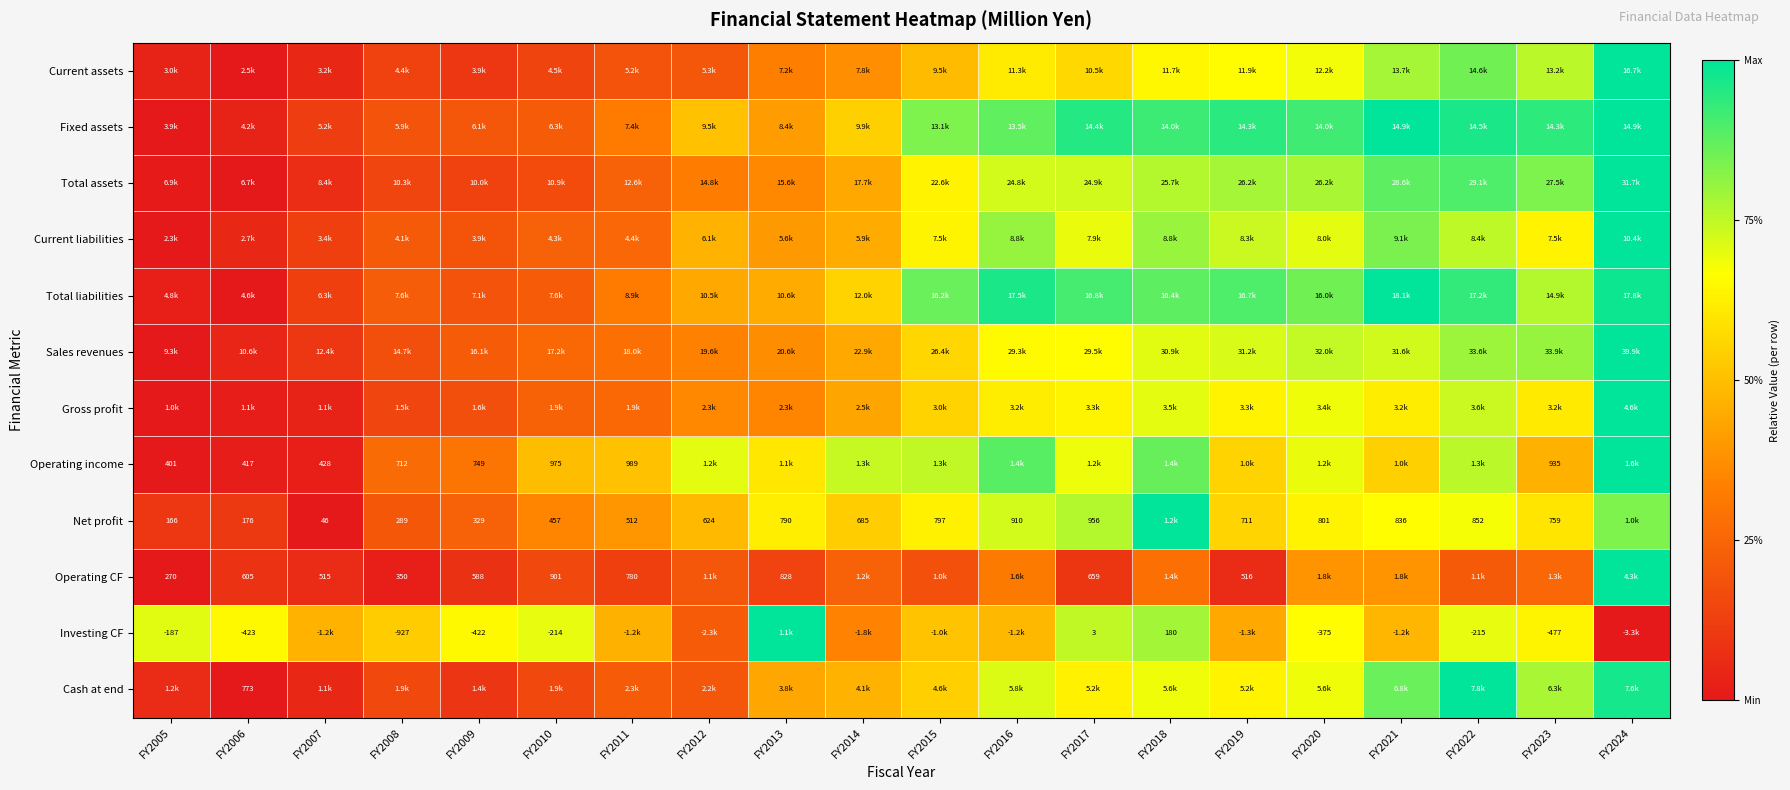

Is the value of Net profit at FY2013 greater than the value of Cash at end at FY2006?

Yes